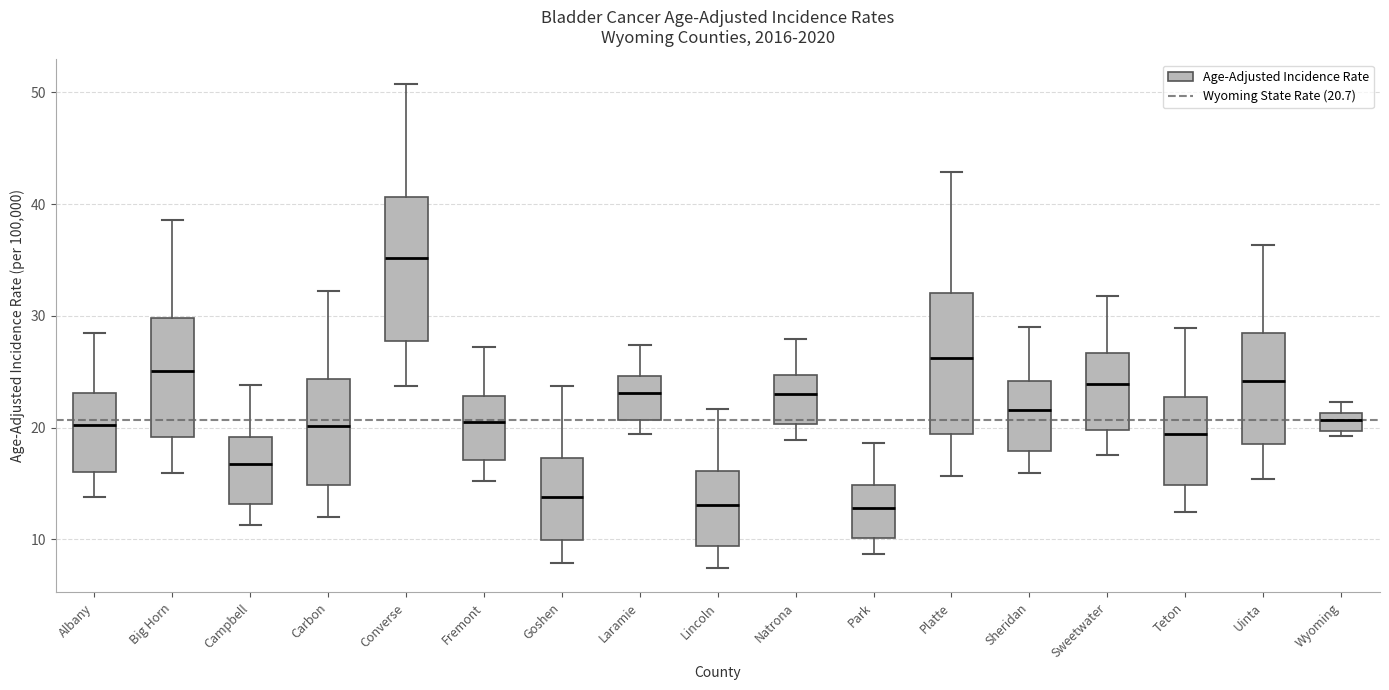

Where does the lower whisker of the box for Sheridan end on the y-axis? The values are not printed on the chart, so give them approximately, as read against the axis.

16